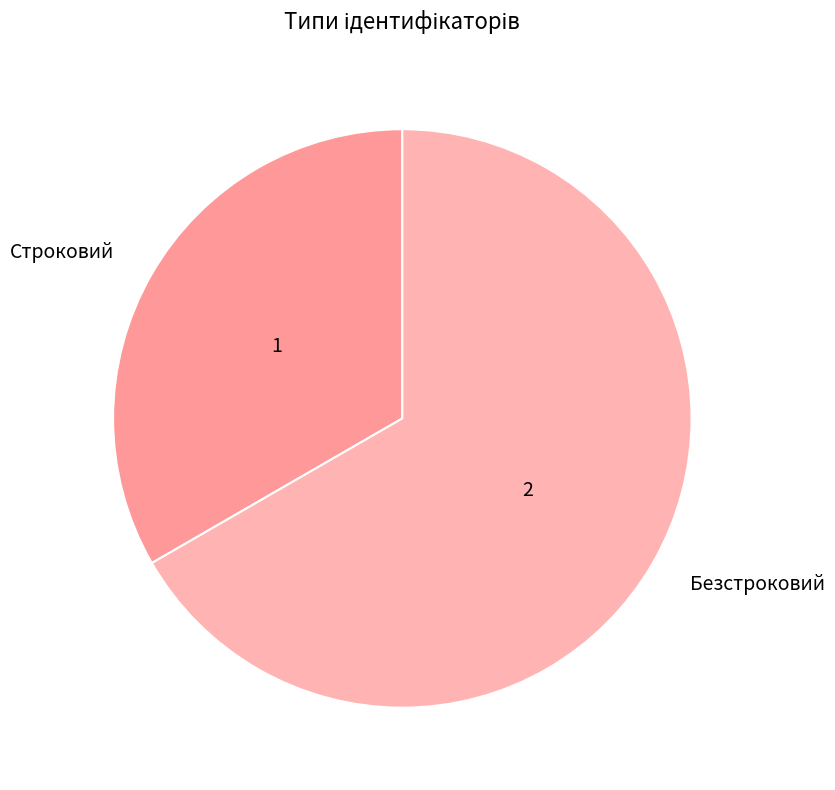

What is the smallest slice in the pie chart?

Строковий